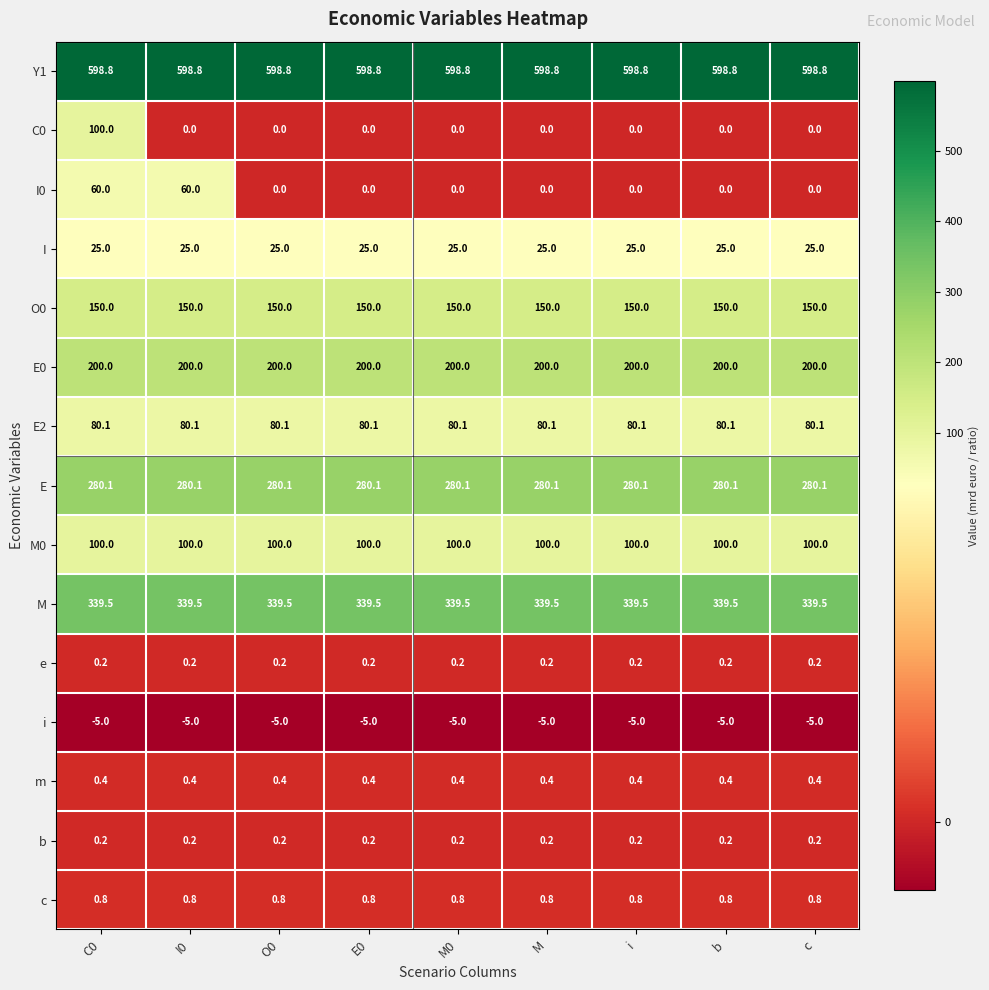

What is the approximate value of M at M0?

339.5